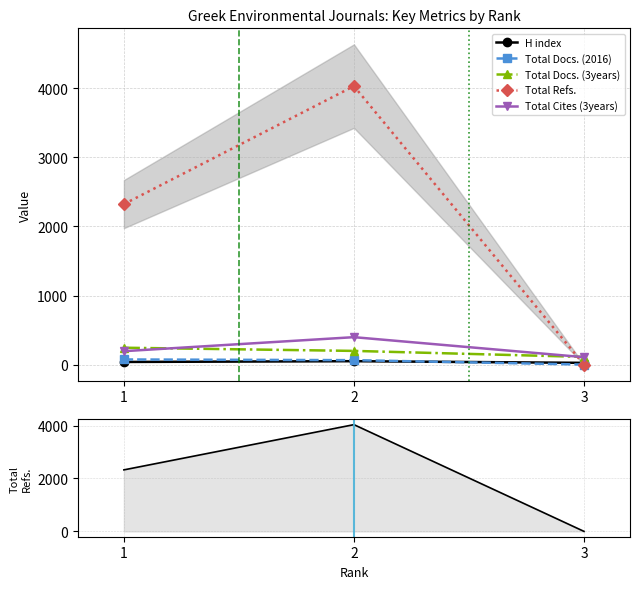

What is the value of the Total Docs. (3years) point at the 1st from the left?

244